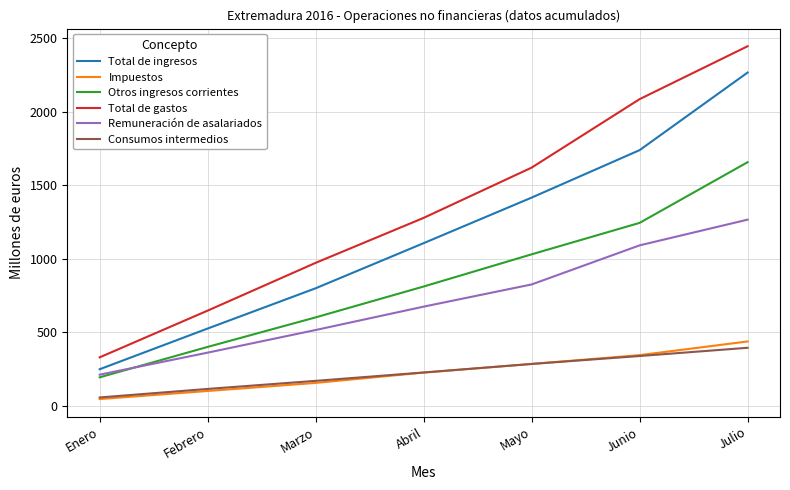

True or false: Impuestos and Otros ingresos corrientes intersect in this chart.

False